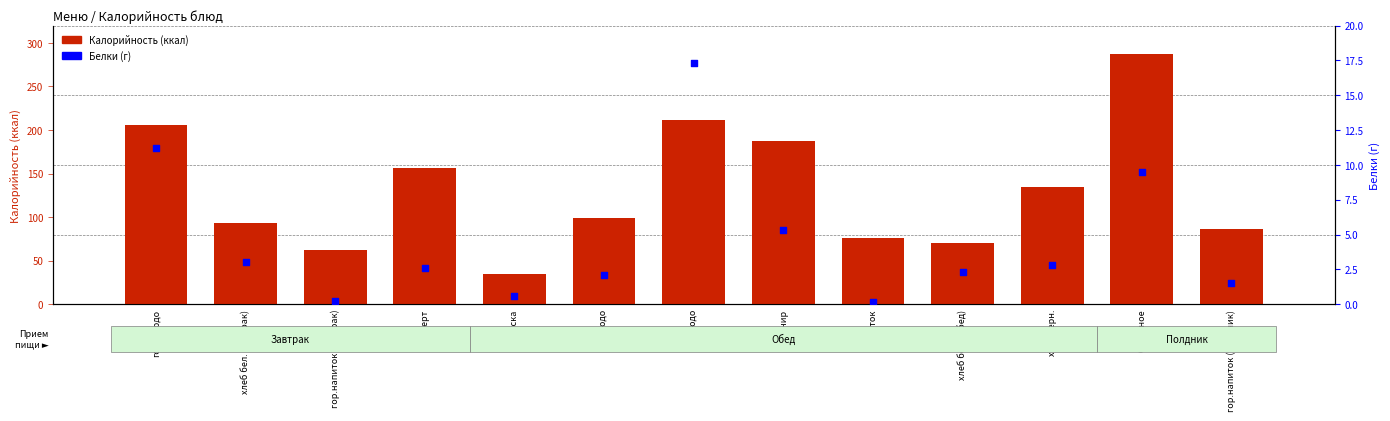

Which series has the largest total across all categories?

Калорийность (ккал)